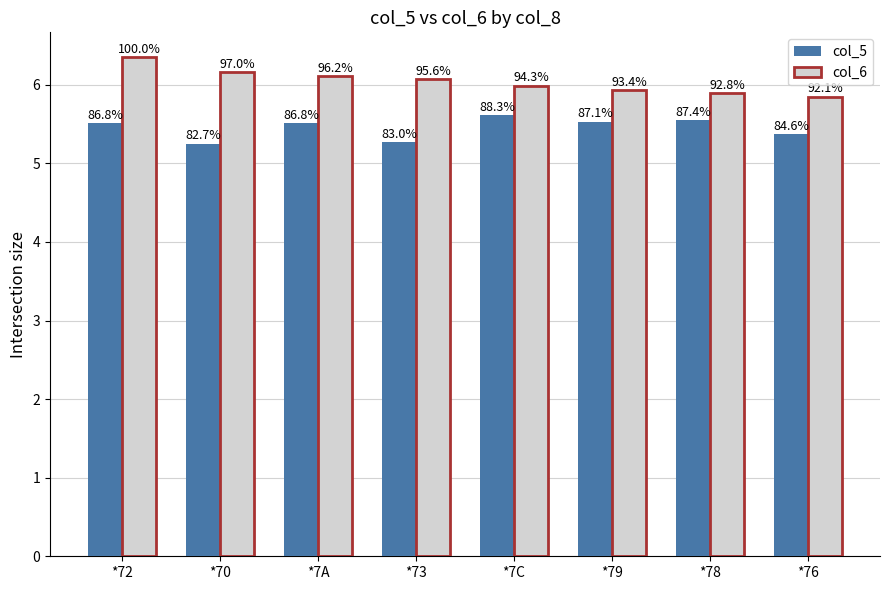

What is the sum of the col_6 values at *78 and *7C?

11.9